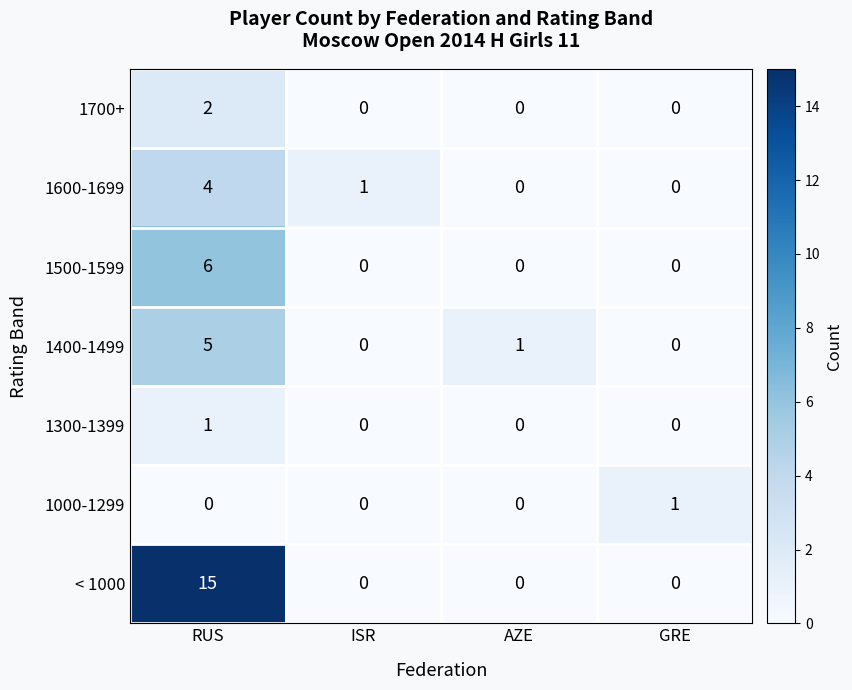

The value of 1300-1399 at RUS is 1. True or false?

True